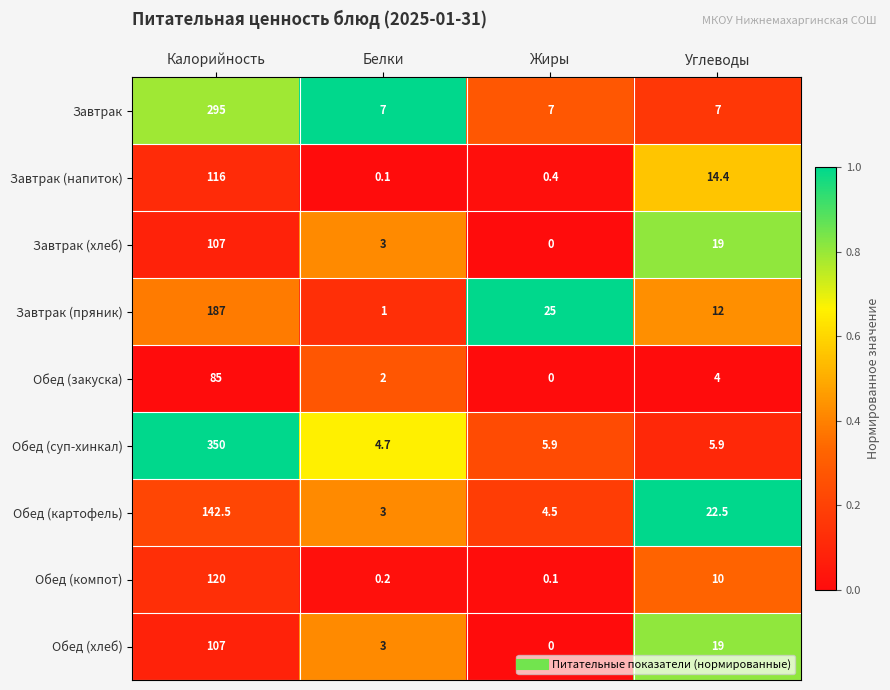

True or false: Завтрак (хлеб) has a value of 107.0 at Калорийность.

True